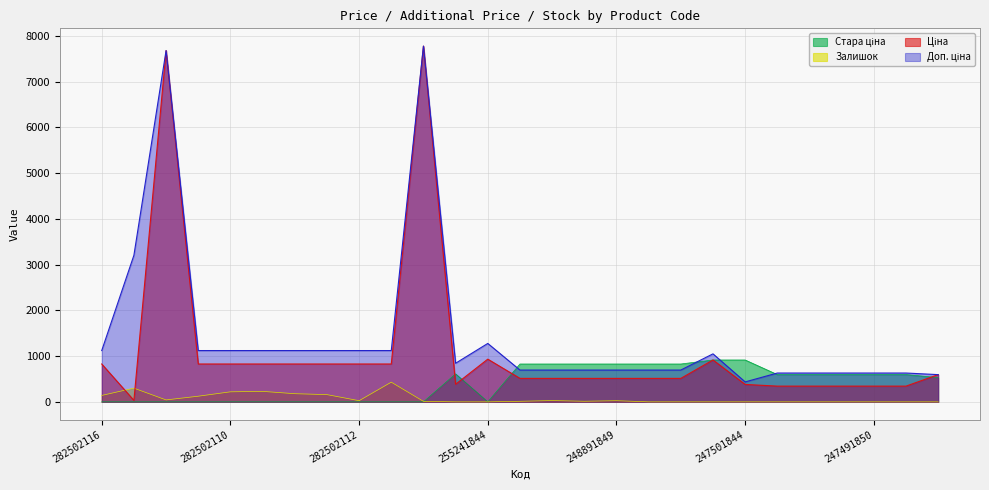

Which series has the largest total across all categories?

Доп. ціна